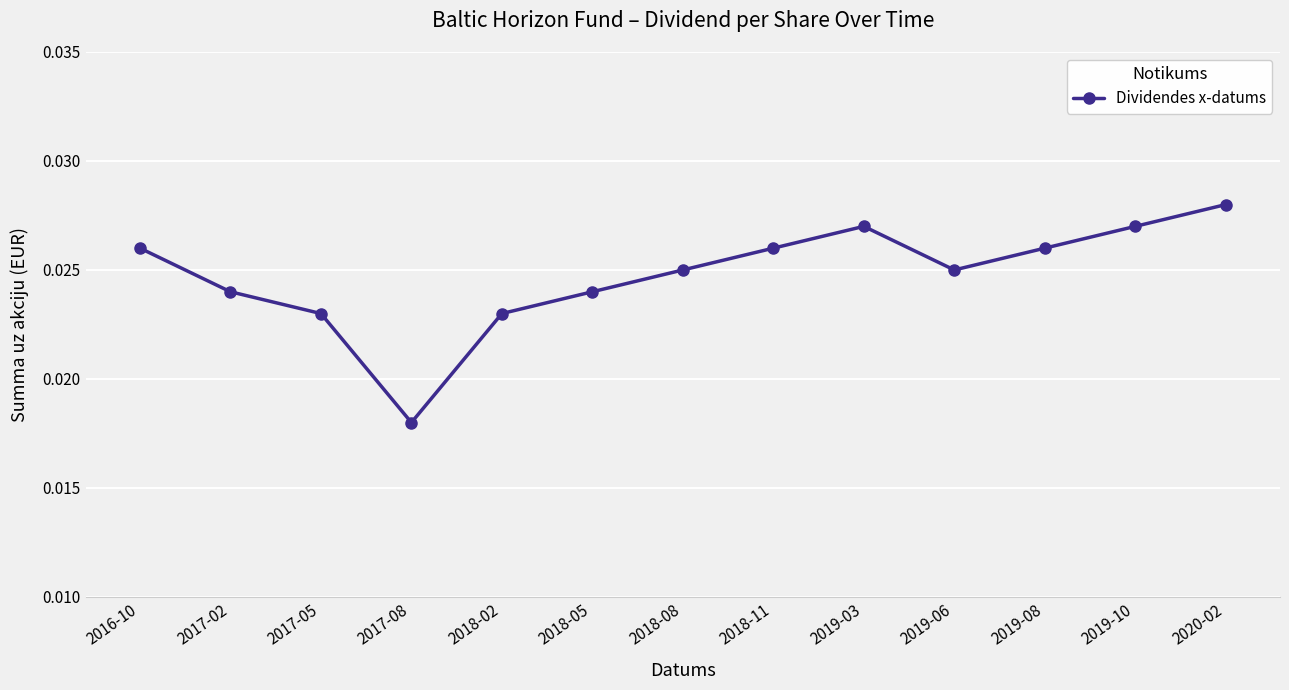

How many values are between 0 and 1?

13